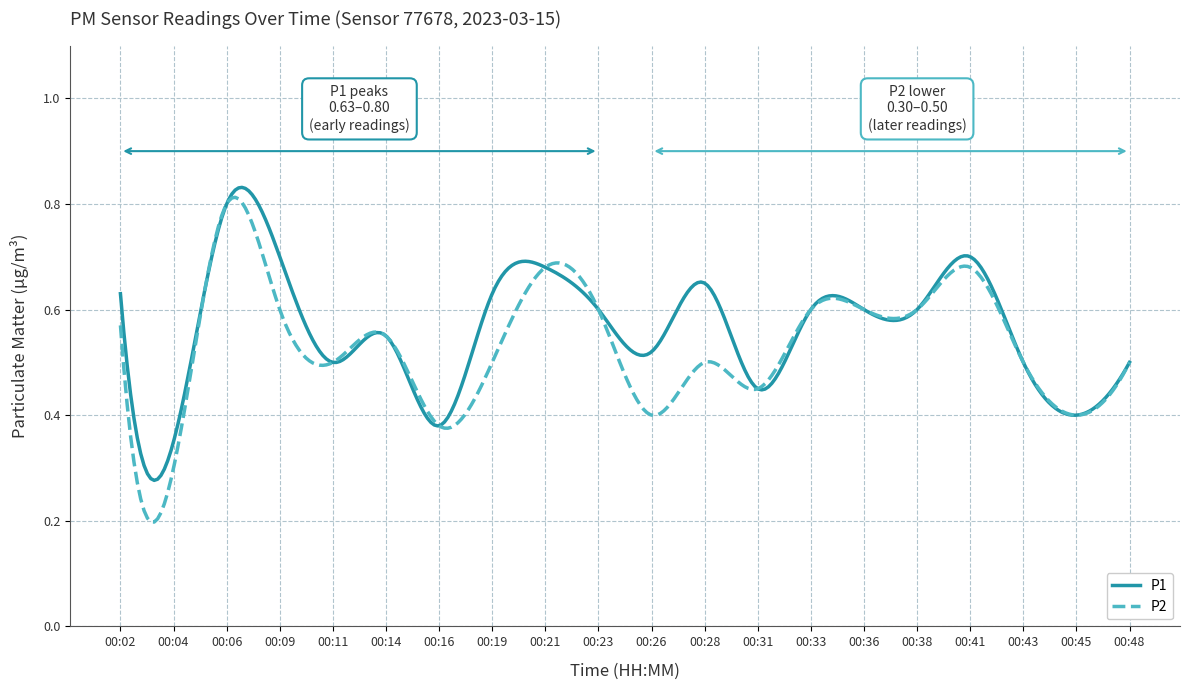

At how many categories does at least one series exceed 0?

300